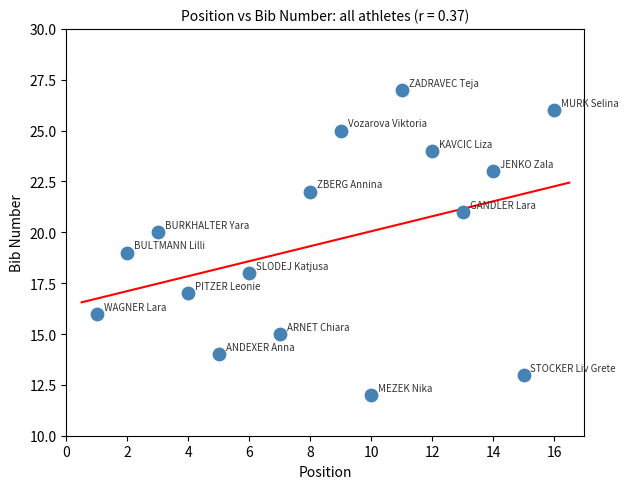

What is the range of X values (max minus min)?

15